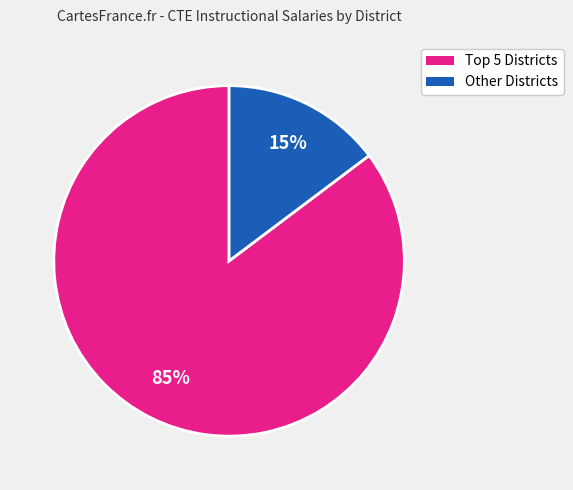

Is there any slice that represents more than half of the pie?

Yes